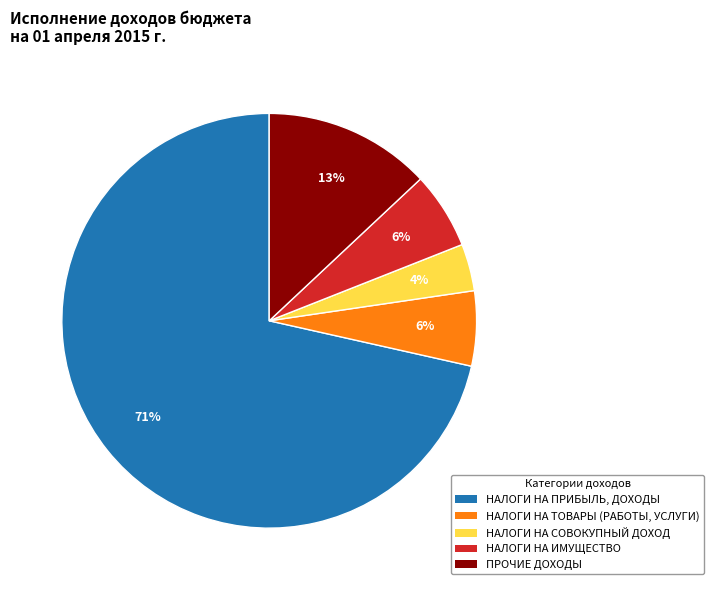

True or false: НАЛОГИ НА ИМУЩЕСТВО accounts for 6% of the total.

True